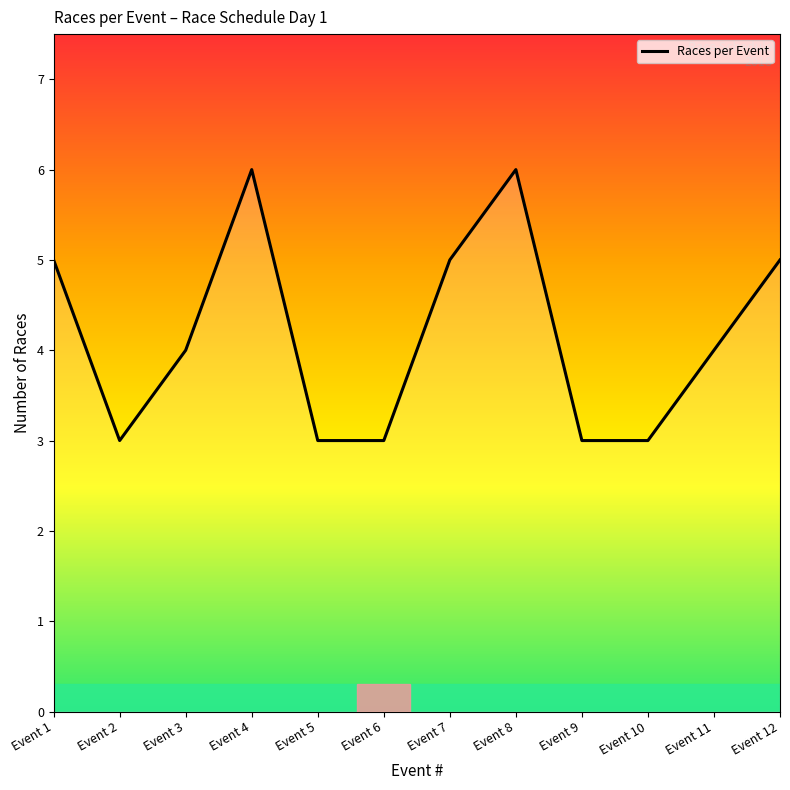

Reading right to left, list all the values displayed in this chart.

Event 12=5	Event 11=4	Event 10=3	Event 9=3	Event 8=6	Event 7=5	Event 6=3	Event 5=3	Event 4=6	Event 3=4	Event 2=3	Event 1=5